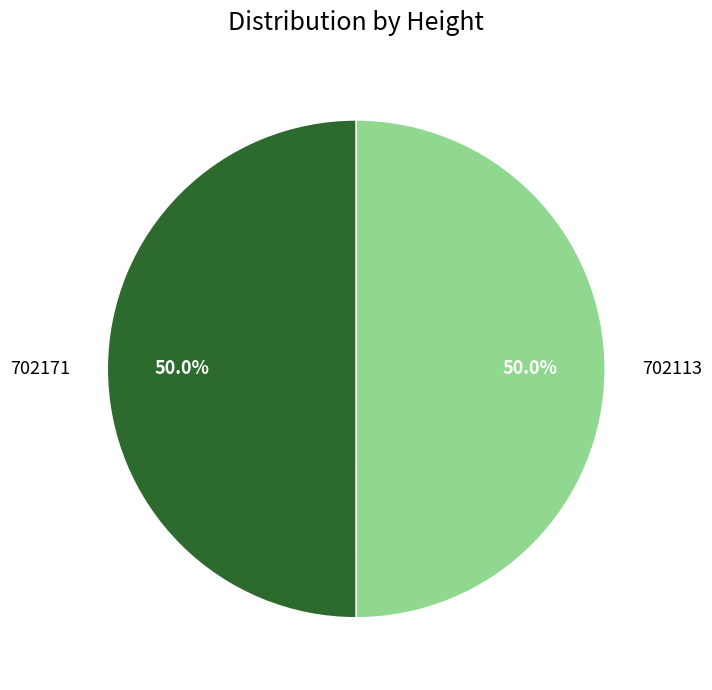

What is the ratio of the value at 702113 to the value at 702171?

1.0